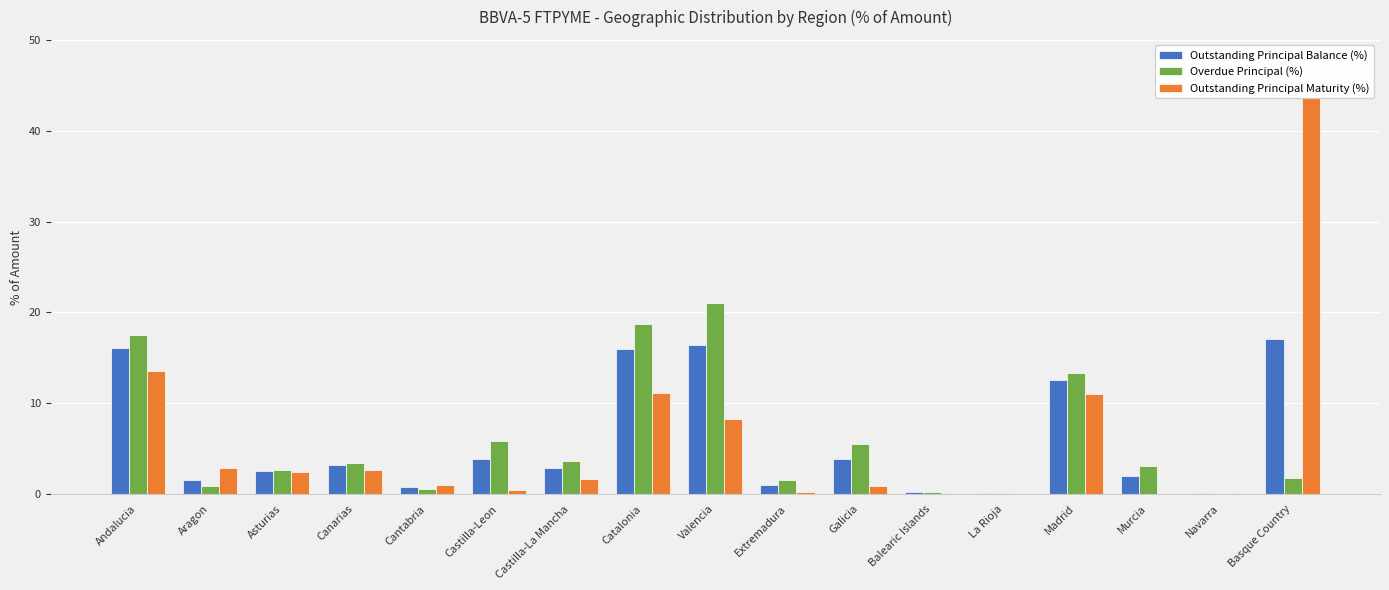

What is the difference between the Overdue Principal (%) values at Basque Country and Canarias?

1.7